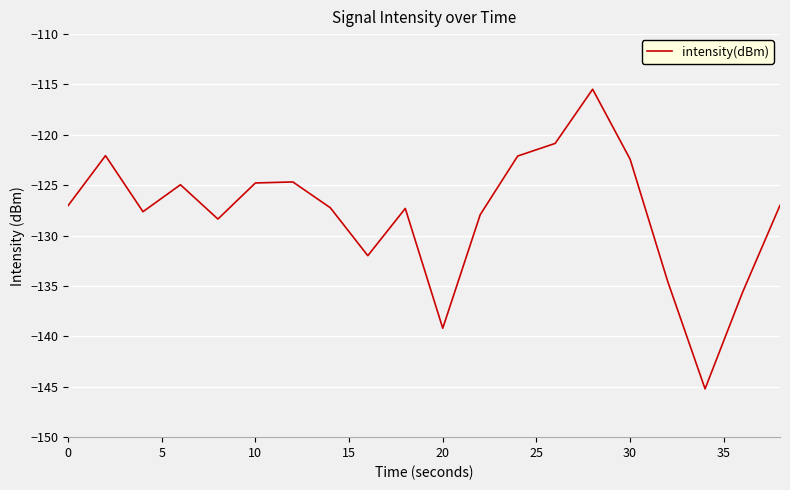

What is the minimum value shown in the chart?

-145.2